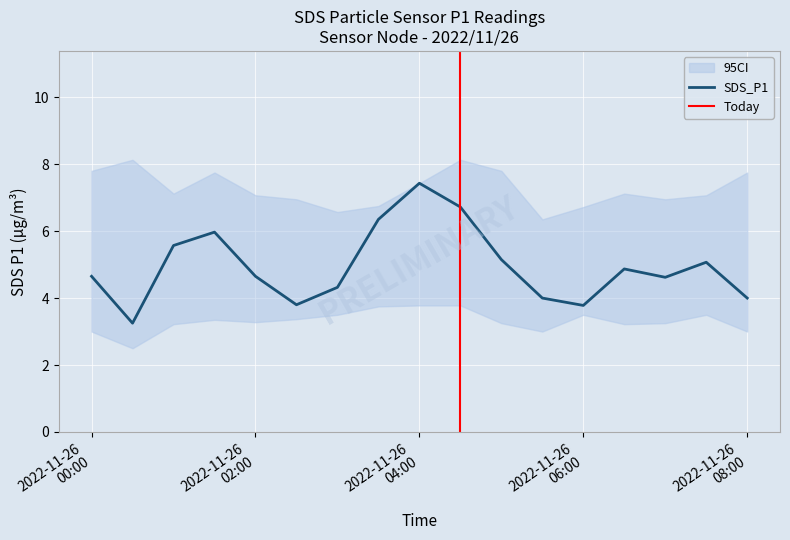

Reading right to left, what are all the values shown in this chart?

SDS_P1: 2022/11/26 08:00=4.0	2022/11/26 07:30=5.1	2022/11/26 07:00=4.6	2022/11/26 06:30=4.9	2022/11/26 06:00=3.8	2022/11/26 05:30=4.0	2022/11/26 05:00=5.2	2022/11/26 04:30=6.7	2022/11/26 04:00=7.4	2022/11/26 03:30=6.3	2022/11/26 03:00=4.3	2022/11/26 02:30=3.8	2022/11/26 02:00=4.7	2022/11/26 01:30=6.0	2022/11/26 01:00=5.6	2022/11/26 00:30=3.2	2022/11/26 00:00=4.7
SDS_P1_upper: 2022/11/26 08:00=7.8	2022/11/26 07:30=7.1	2022/11/26 07:00=7.0	2022/11/26 06:30=7.1	2022/11/26 06:00=6.7	2022/11/26 05:30=6.3	2022/11/26 05:00=7.8	2022/11/26 04:30=8.1	2022/11/26 04:00=7.4	2022/11/26 03:30=6.8	2022/11/26 03:00=6.6	2022/11/26 02:30=7.0	2022/11/26 02:00=7.1	2022/11/26 01:30=7.8	2022/11/26 01:00=7.1	2022/11/26 00:30=8.1	2022/11/26 00:00=7.8
SDS_P1_lower: 2022/11/26 08:00=3.0	2022/11/26 07:30=3.5	2022/11/26 07:00=3.2	2022/11/26 06:30=3.2	2022/11/26 06:00=3.5	2022/11/26 05:30=3.0	2022/11/26 05:00=3.2	2022/11/26 04:30=3.8	2022/11/26 04:00=3.8	2022/11/26 03:30=3.8	2022/11/26 03:00=3.5	2022/11/26 02:30=3.4	2022/11/26 02:00=3.3	2022/11/26 01:30=3.4	2022/11/26 01:00=3.2	2022/11/26 00:30=2.5	2022/11/26 00:00=3.0